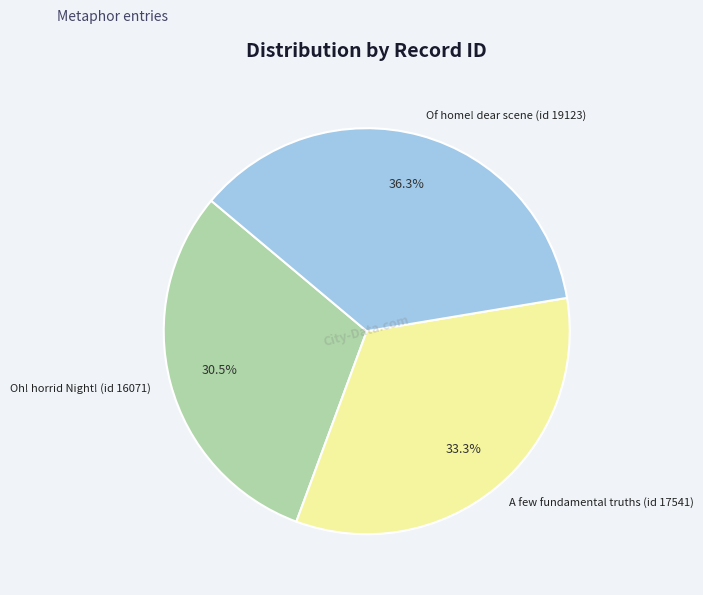

Which slice is the smallest?

Oh! horrid Night! (id 16071)